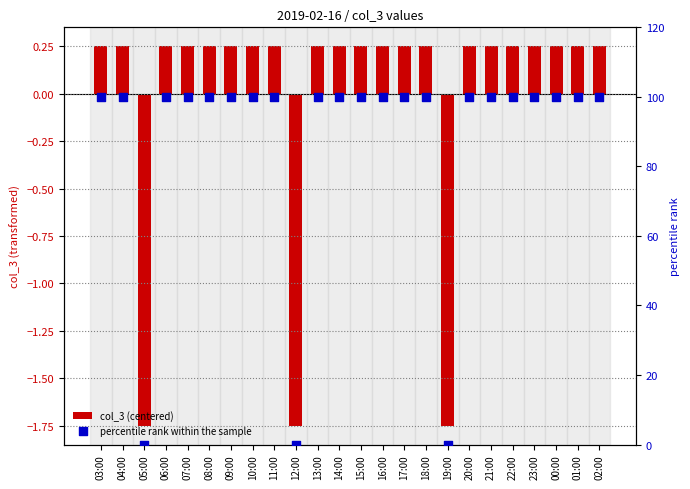

At which category is the sum across all series the highest?

03:00